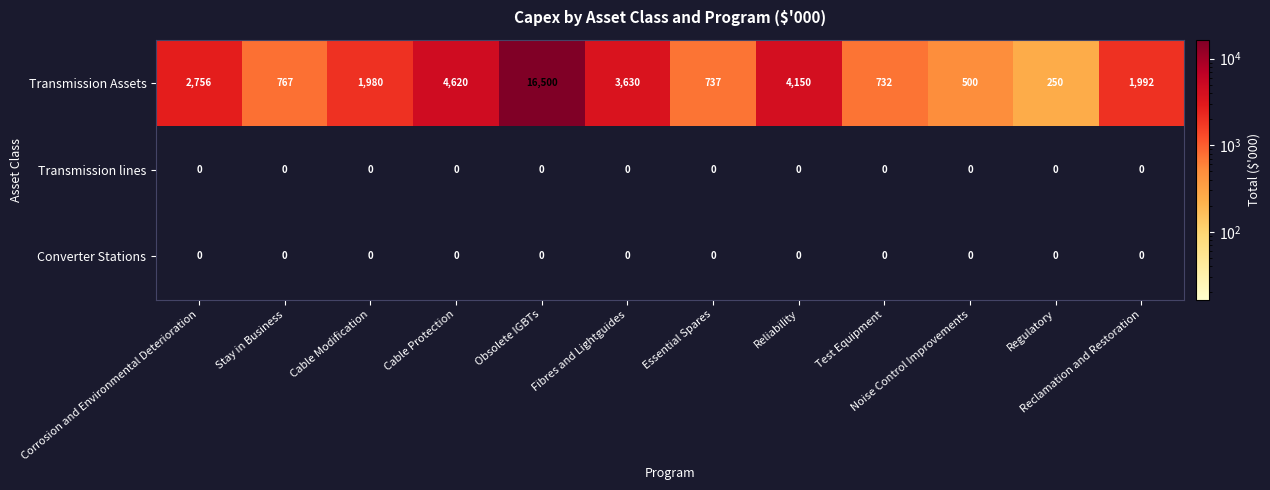

At which label does Transmission Assets first exceed 1992?

Corrosion and Environmental Deterioration